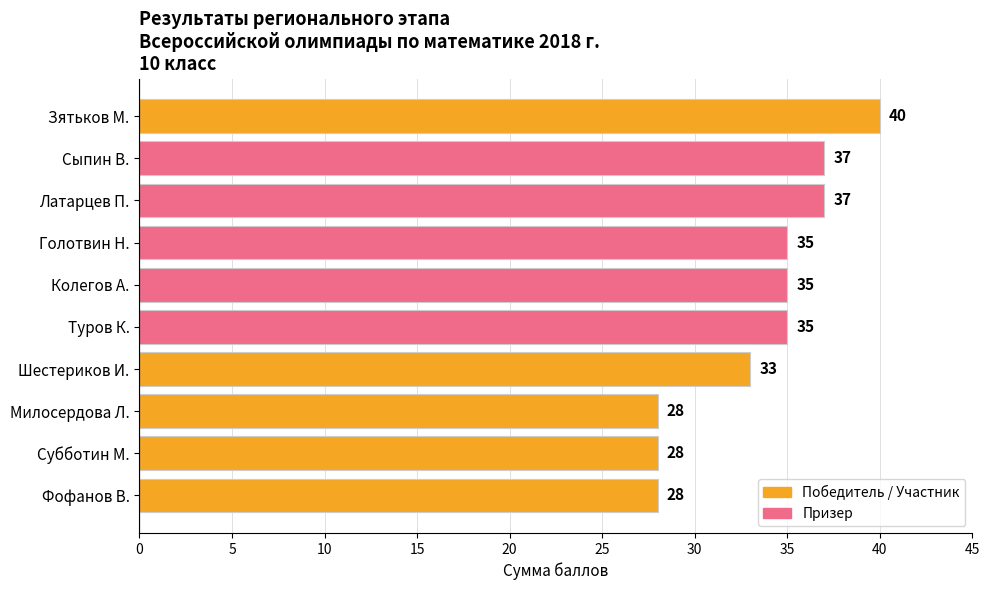

How many values are below 35?

4